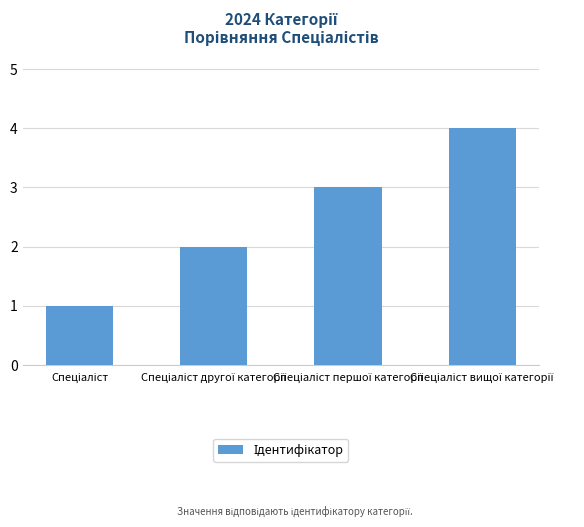

What is the greatest value displayed?

4